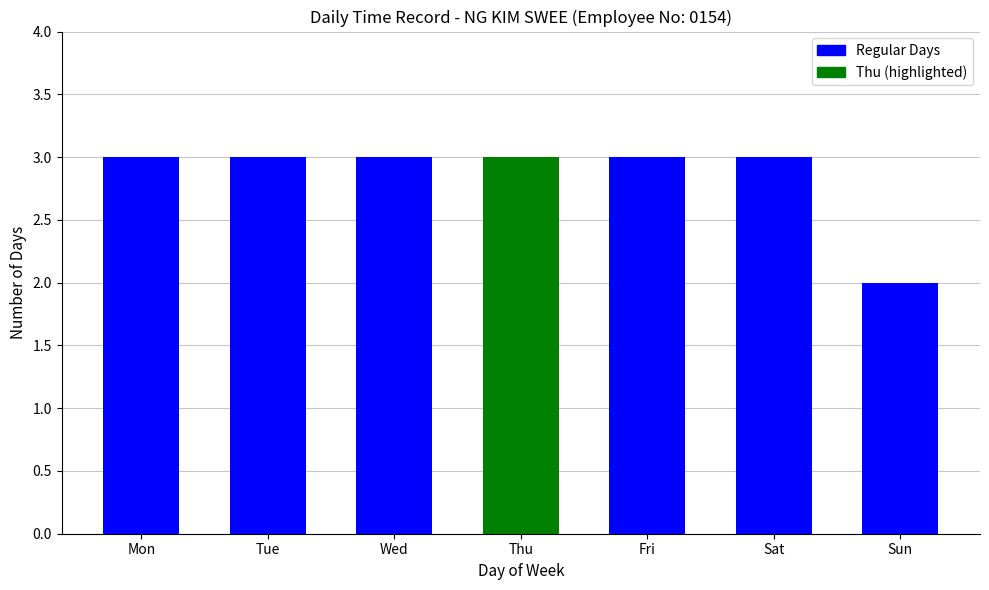

How many categories are shown in the chart?

7